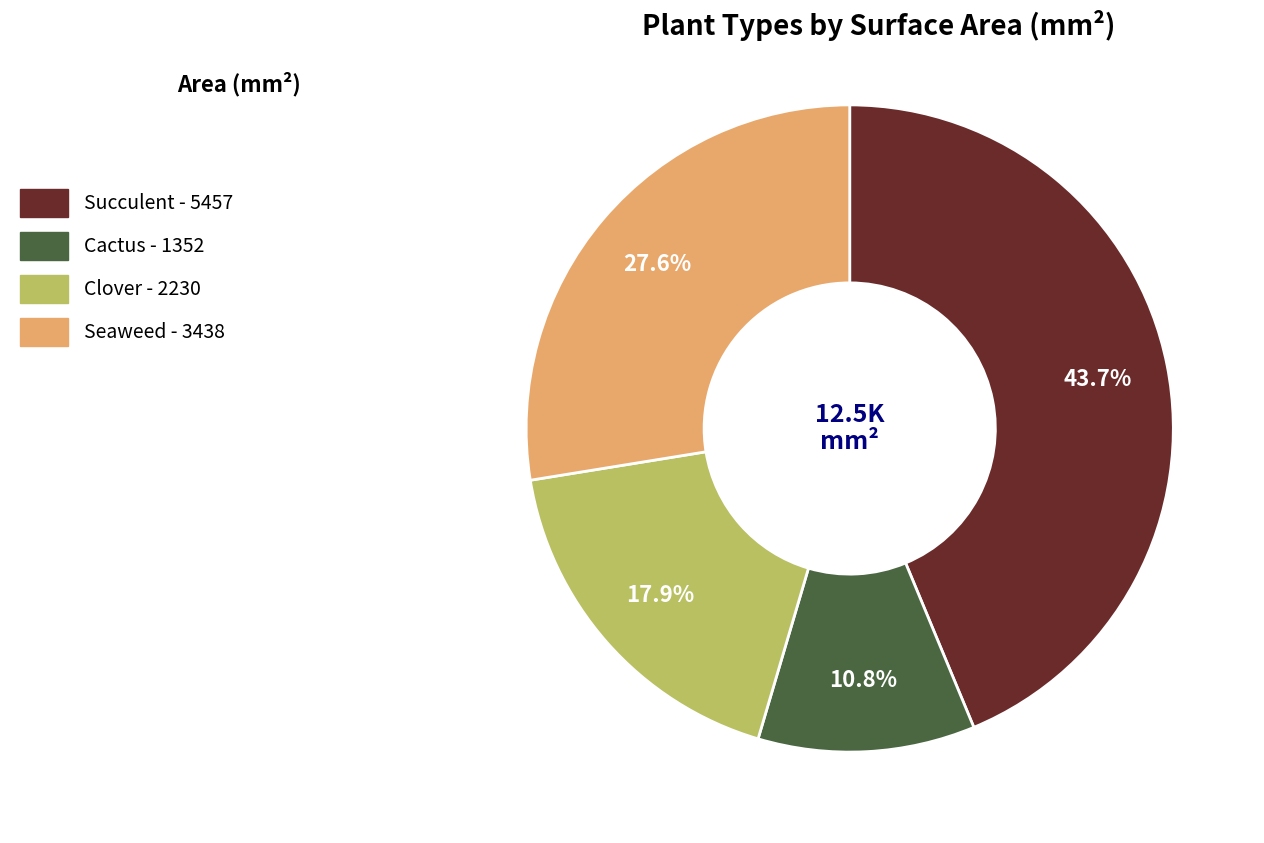

Does any single category account for the majority?

No